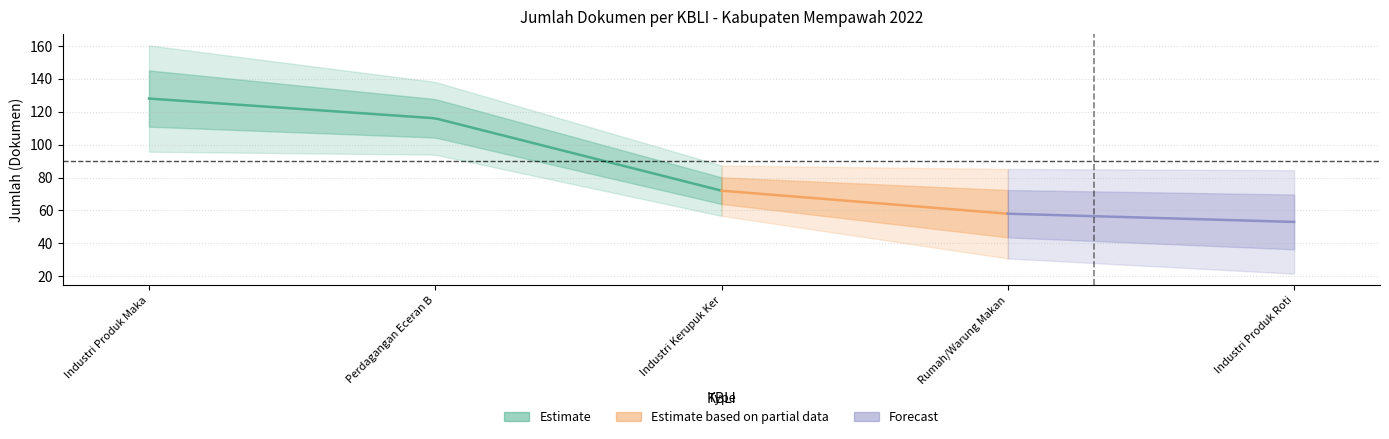

Reading left to right, list all the values displayed in this chart.

Industri Produk Makanan Lainnya=128	Perdagangan Eceran Berbagai Macam Barang=116	Industri Kerupuk Keripik Peyek=72	Rumah/Warung Makan=58	Industri Produk Roti Dan Kue=53